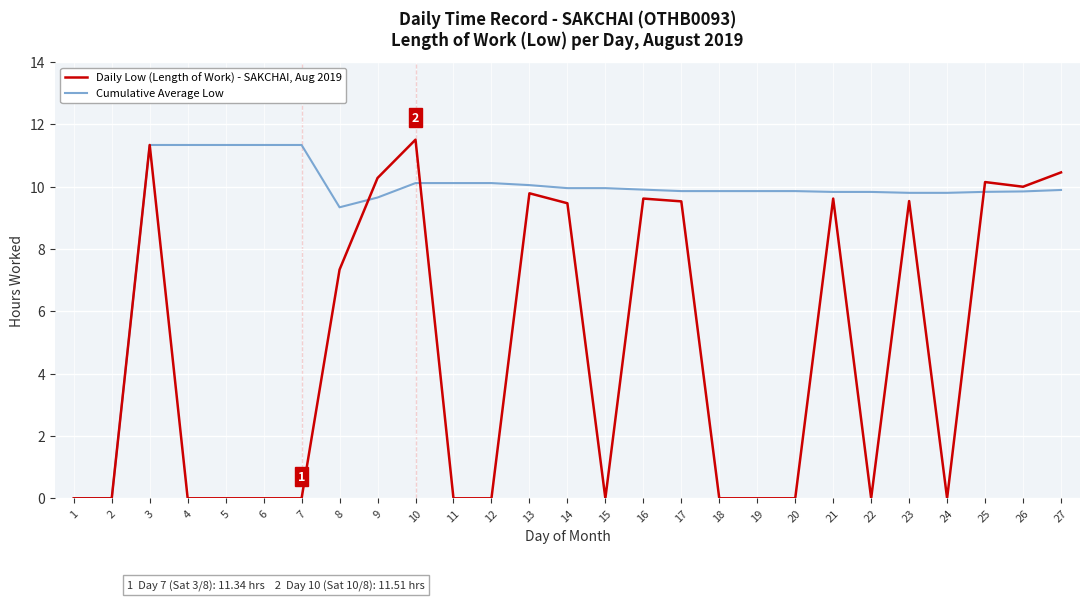

At which category is the sum across all series the highest?

3